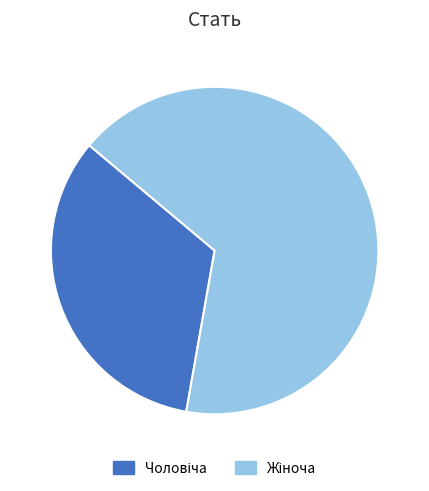

Does any single category account for the majority?

Yes